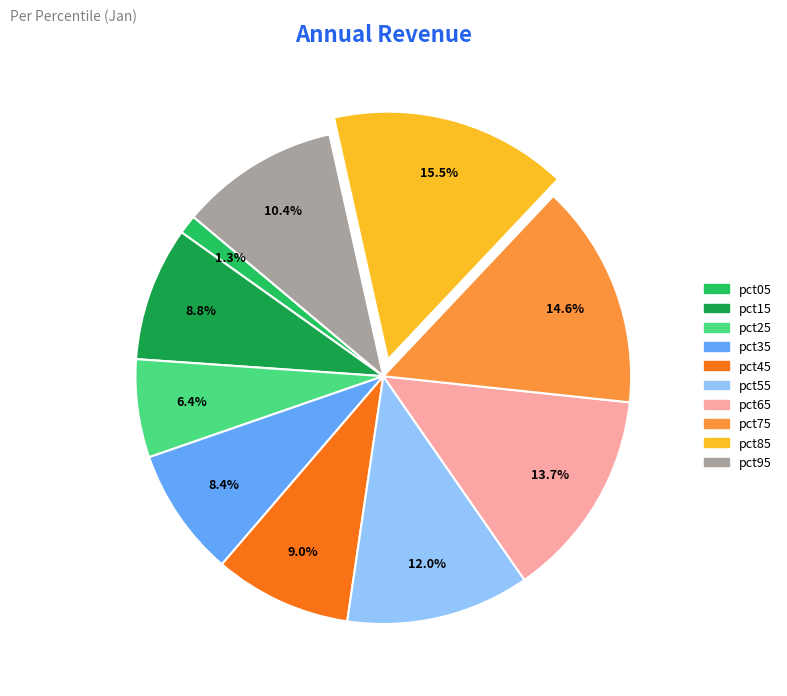

To the nearest percent, what is the average slice percentage?

10%